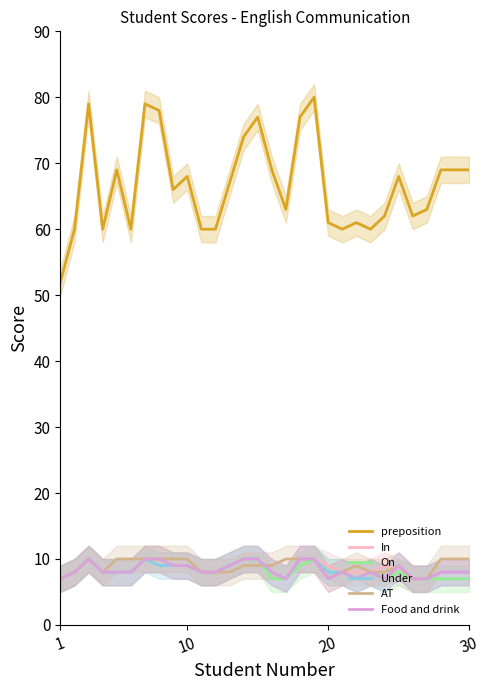

Does the chart have visible grid lines?

No